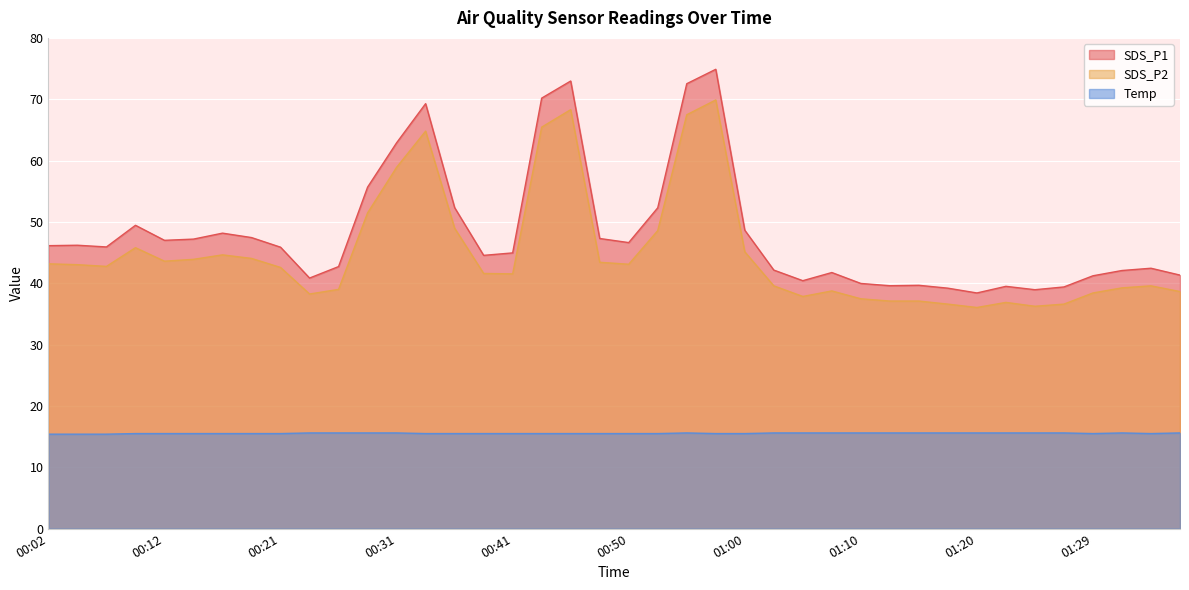

Read the SDS_P1 value at 01:20.

38.4